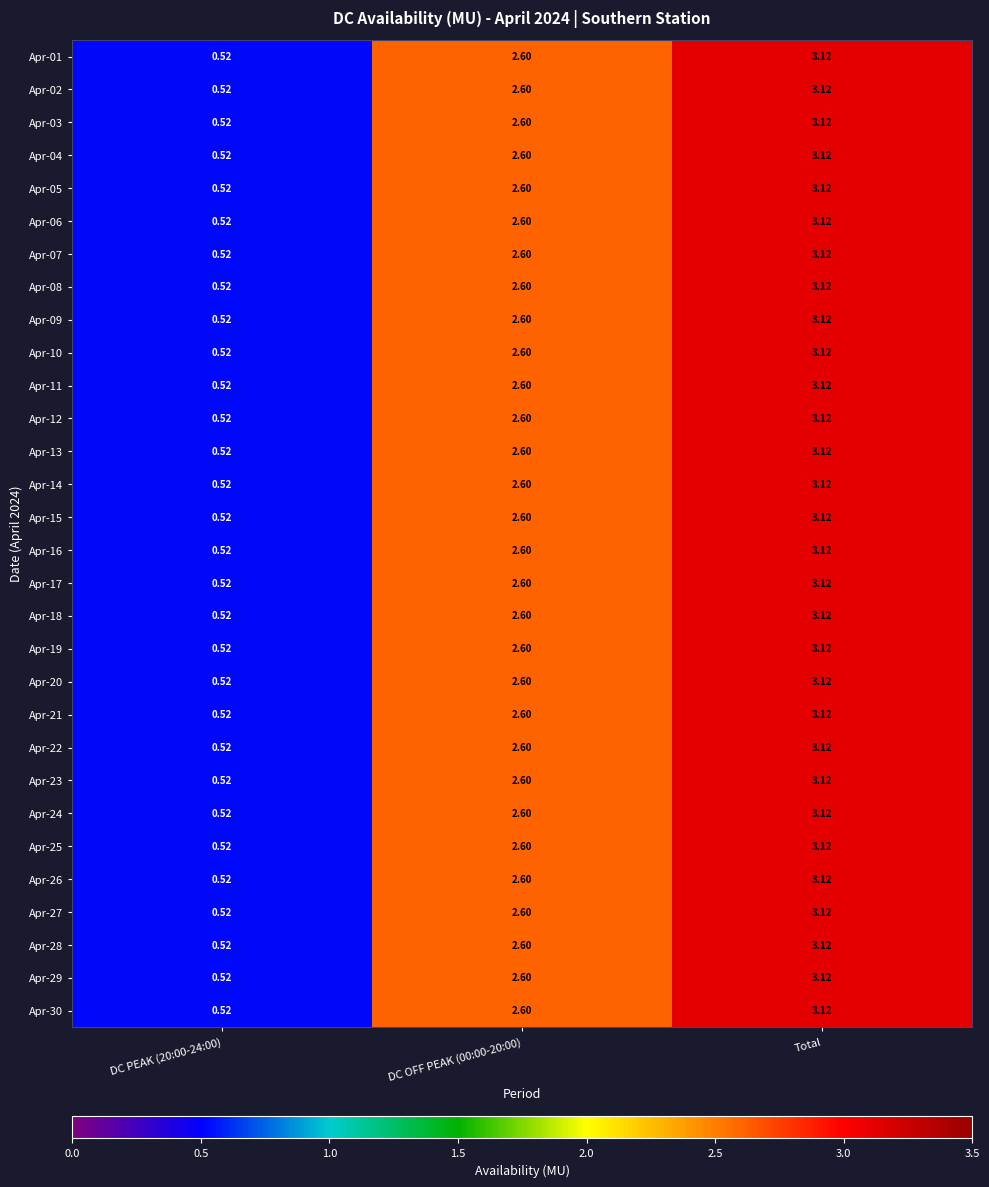

At which category does the chart reach its peak across all series?

Total